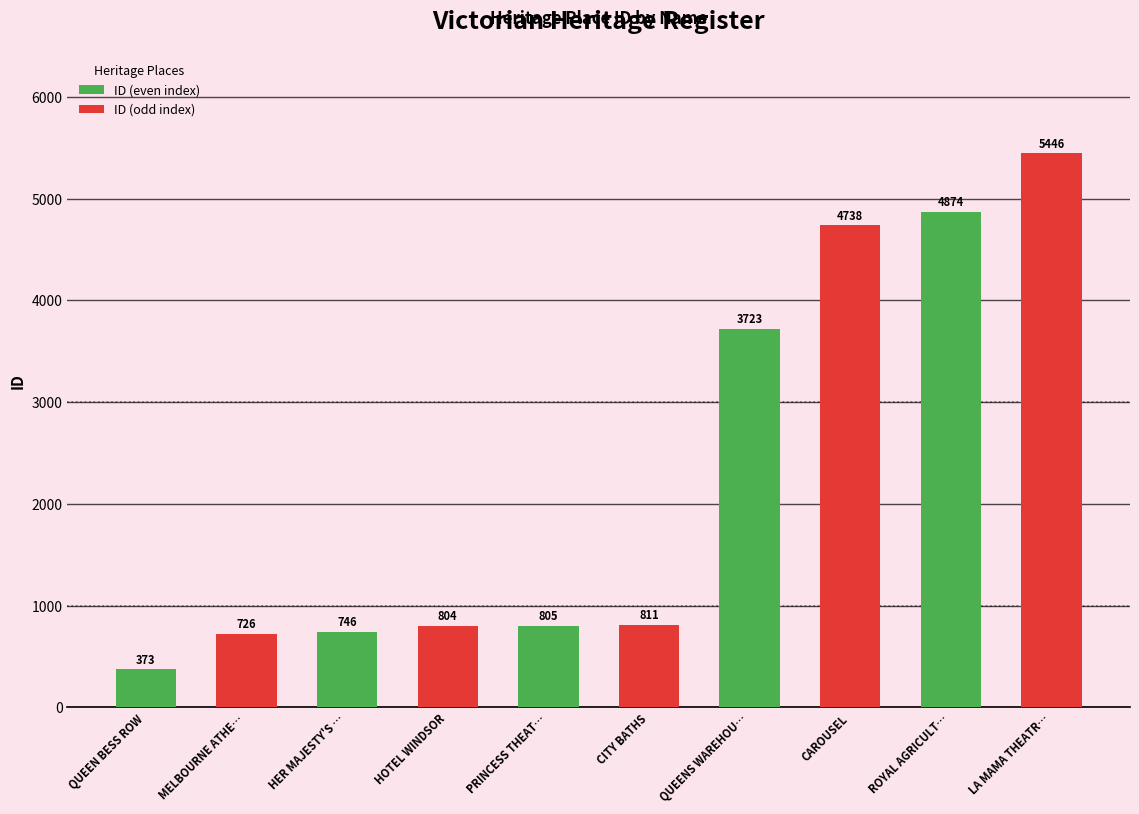

Reading left to right, transcribe all the data shown in this chart.

QUEEN BESS ROW=373	MELBOURNE ATHE…=726	HER MAJESTY'S …=746	HOTEL WINDSOR=804	PRINCESS THEAT…=805	CITY BATHS=811	QUEENS WAREHOU…=3723	CAROUSEL=4738	ROYAL AGRICULT…=4874	LA MAMA THEATR…=5446